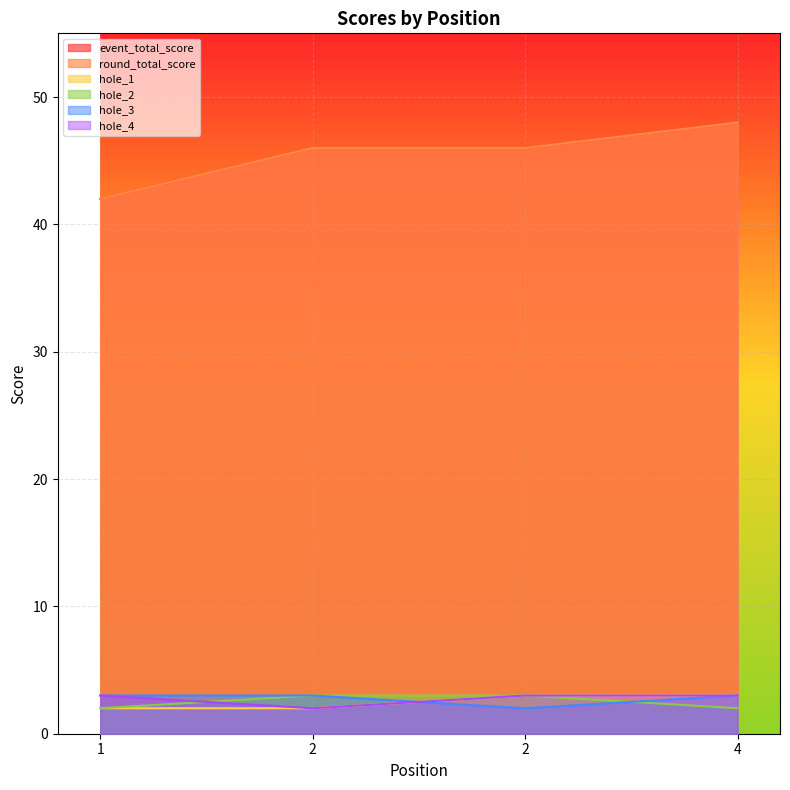

True or false: hole_1 and hole_2 cross at least once.

False